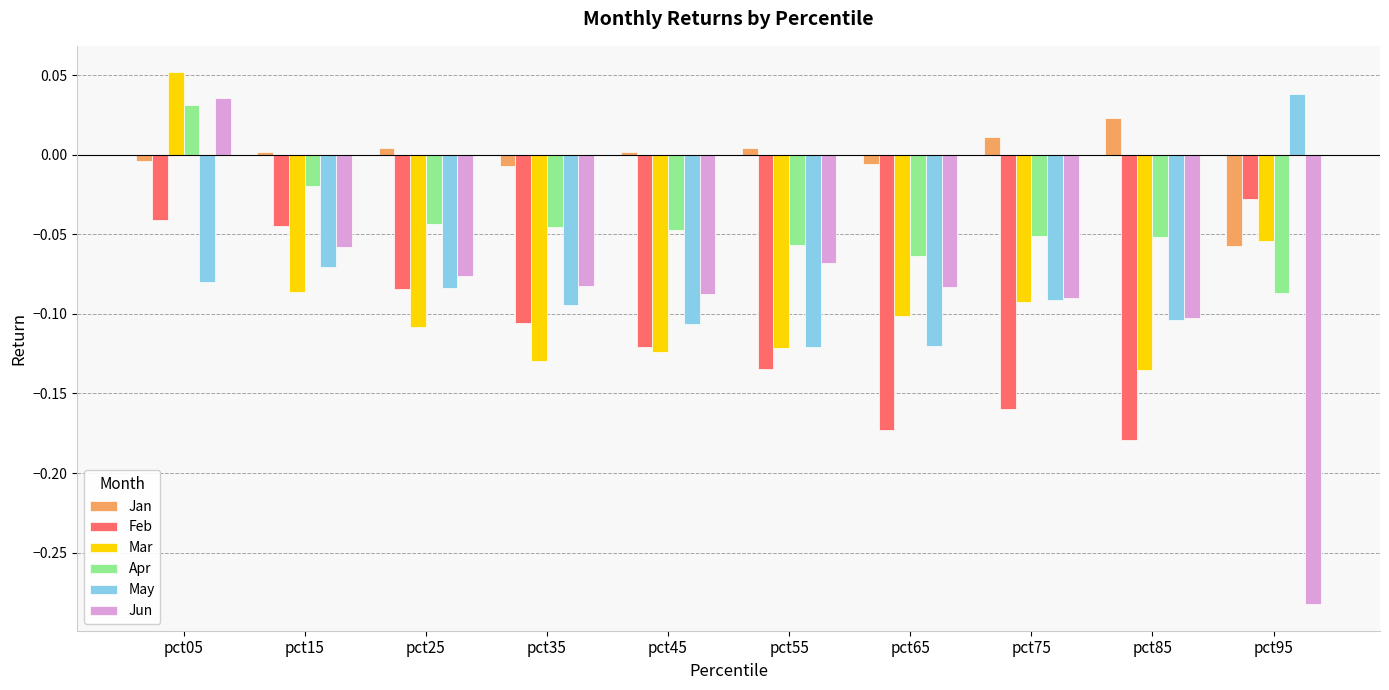

Does the chart contain stacked bars?

No